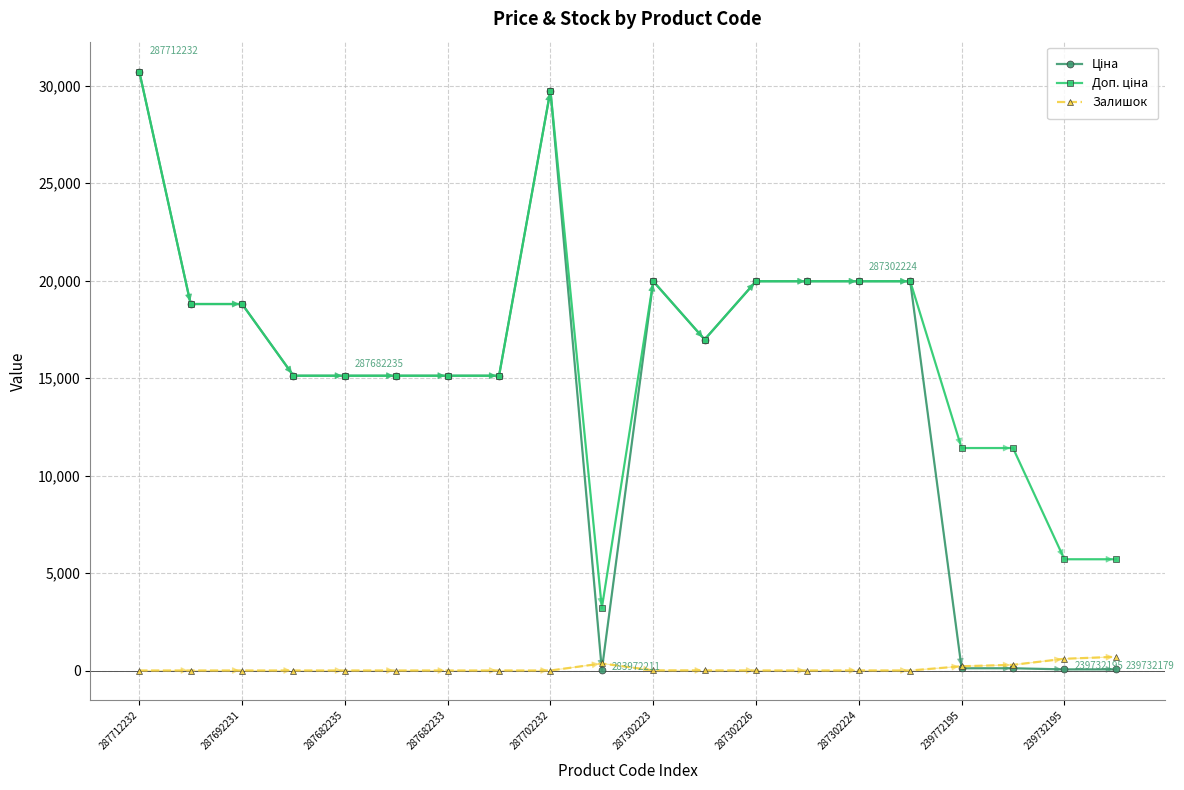

At which category is the sum across all series the highest?

287712232